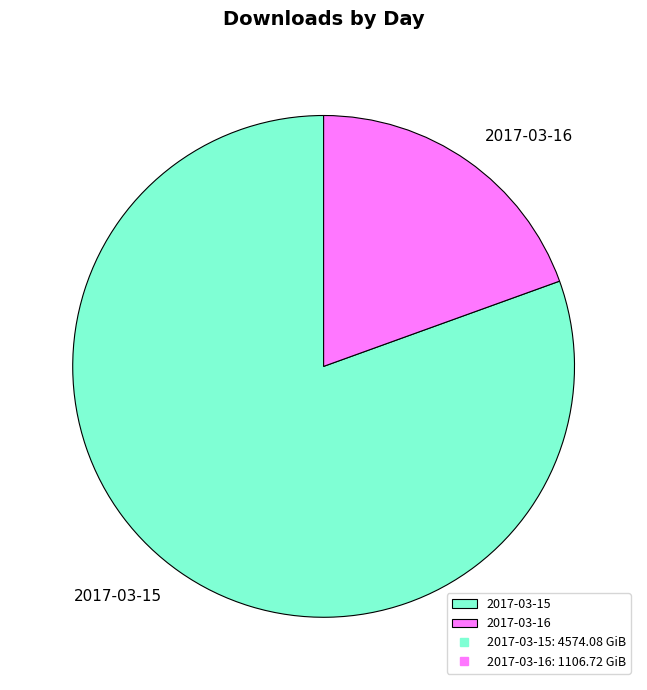

What is the majority slice?

2017-03-15